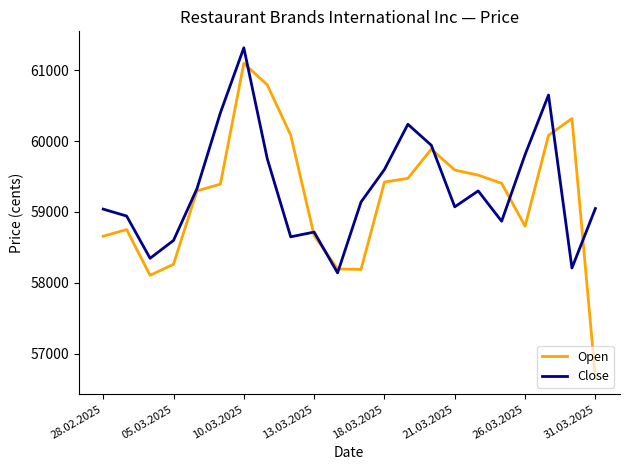

Which series has the largest range (max minus min)?

Open